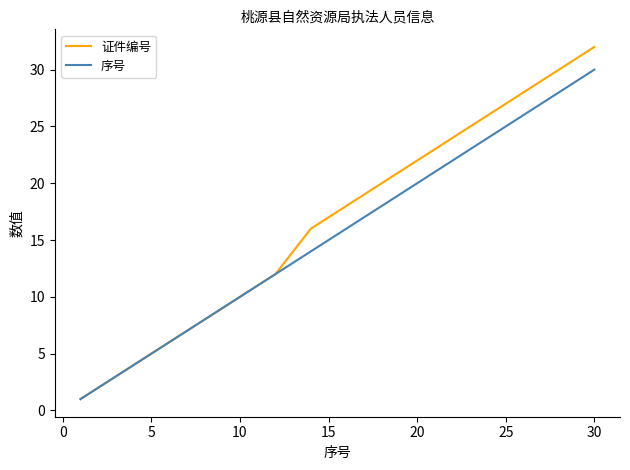

What is the maximum value for 序号?

30